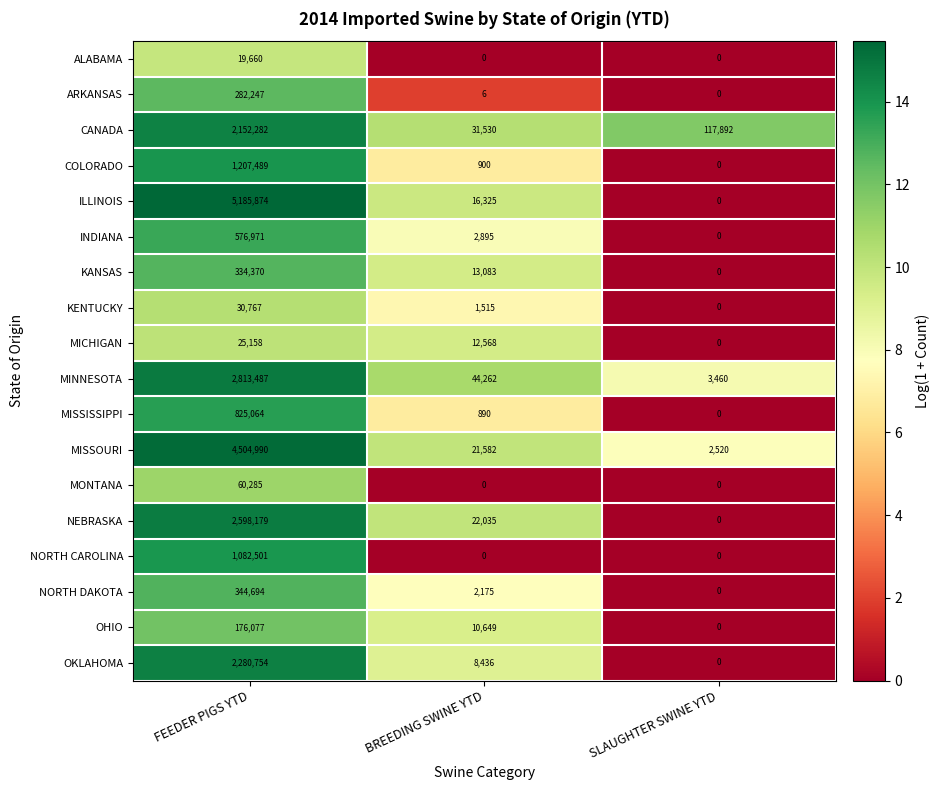

Which label corresponds to the largest value in the chart?

FEEDER PIGS YTD